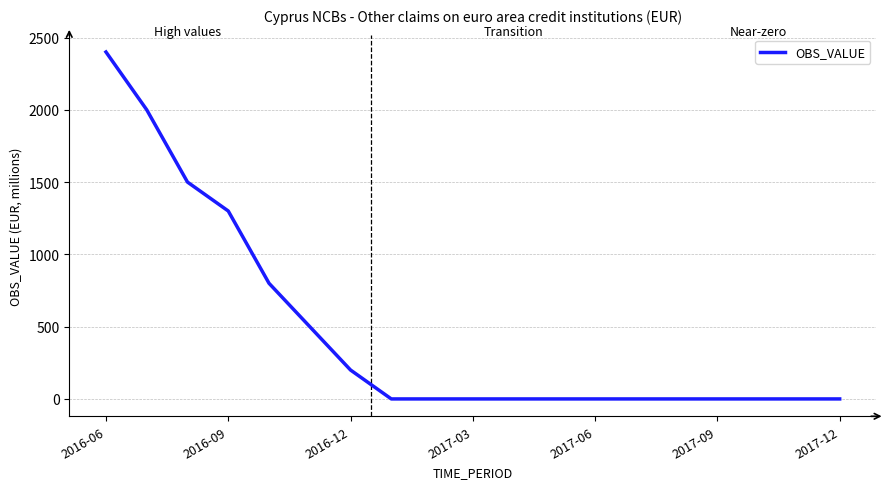

How many lines are shown in the chart?

1